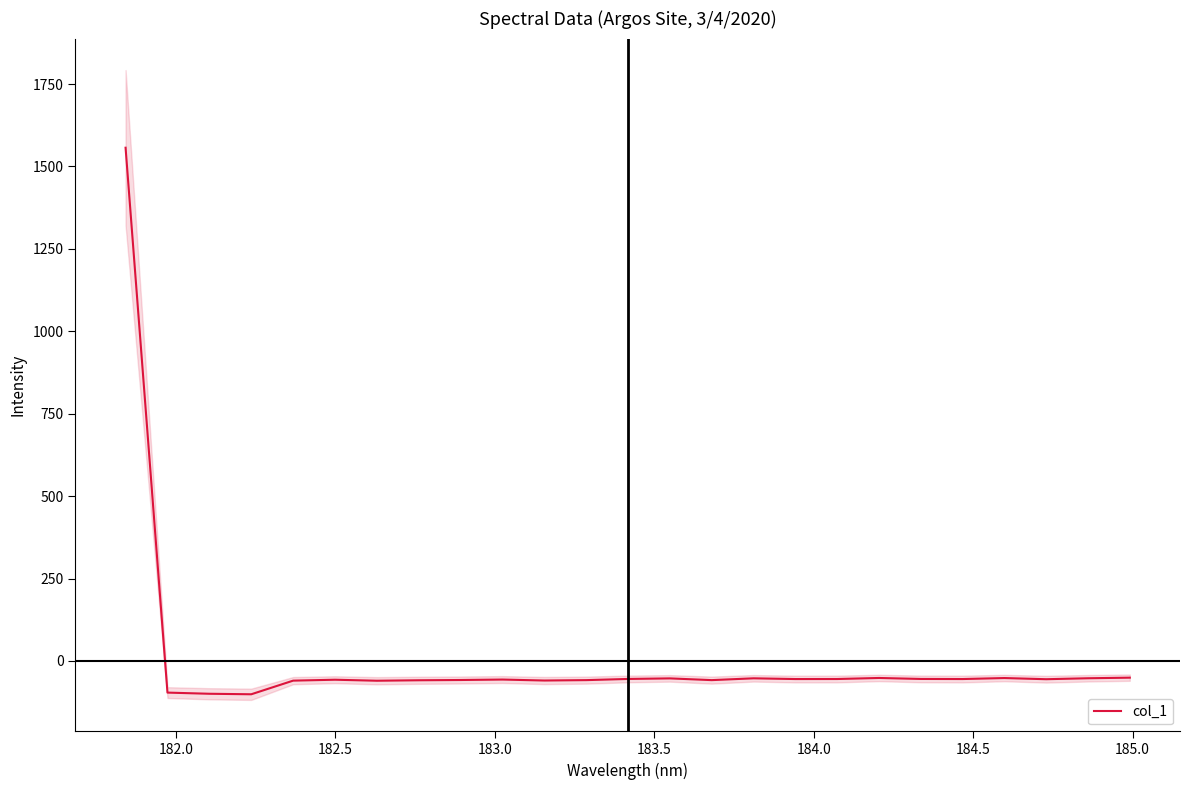

What is the value of the 13th point from the left?

-54.5